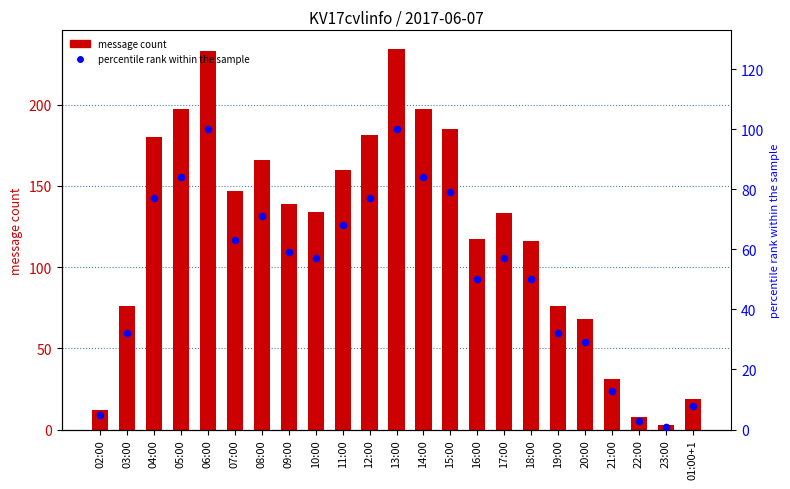

At how many categories does at least one series exceed 49?

18